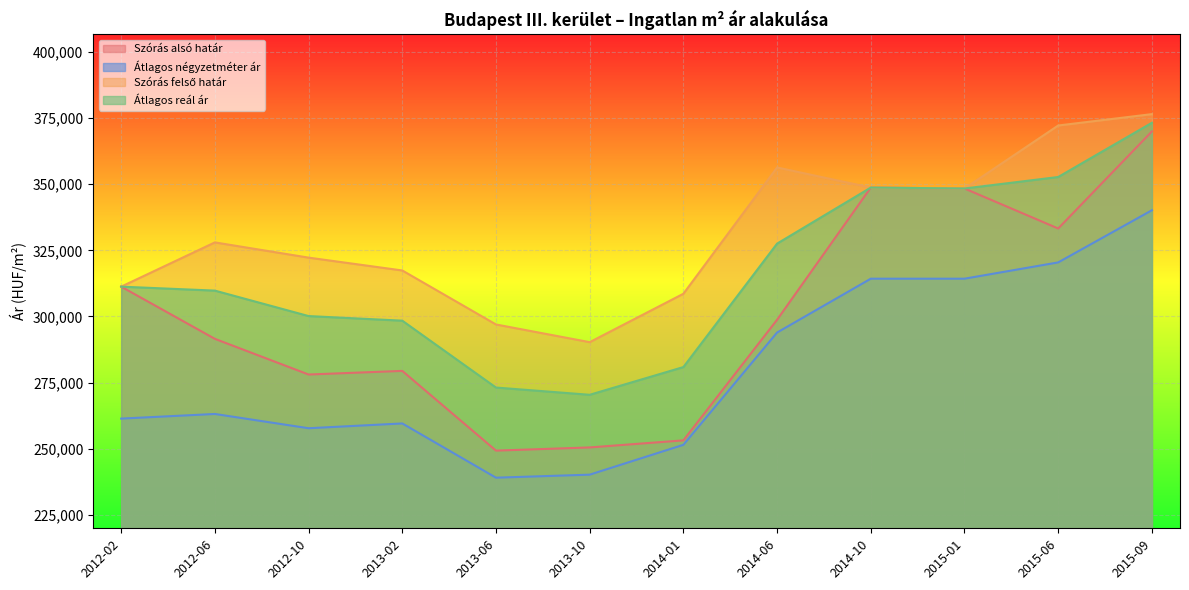

Reading right to left, what are all the values shown in this chart?

Szórás alsó határ: 2015-09=369941	2015-06=333259	2015-01=348375	2014-10=348724	2014-06=298760	2014-01=253177	2013-10=250507	2013-06=249303	2013-02=279436	2012-10=278067	2012-06=291549	2012-02=311278
Átlagos négyzetméter ár: 2015-09=340151	2015-06=320439	2015-01=314285	2014-10=314285	2014-06=293934	2014-01=251493	2013-10=240214	2013-06=239069	2013-02=259571	2012-10=257763	2012-06=263153	2012-02=261403
Szórás felső határ: 2015-09=376485	2015-06=372185	2015-01=348375	2014-10=348724	2014-06=356318	2014-01=308589	2013-10=290295	2013-06=296981	2013-02=317396	2012-10=322249	2012-06=328005	2012-02=311278
Átlagos reál ár: 2015-09=373213	2015-06=352722	2015-01=348375	2014-10=348724	2014-06=327539	2014-01=280883	2013-10=270401	2013-06=273142	2013-02=298416	2012-10=300158	2012-06=309777	2012-02=311278